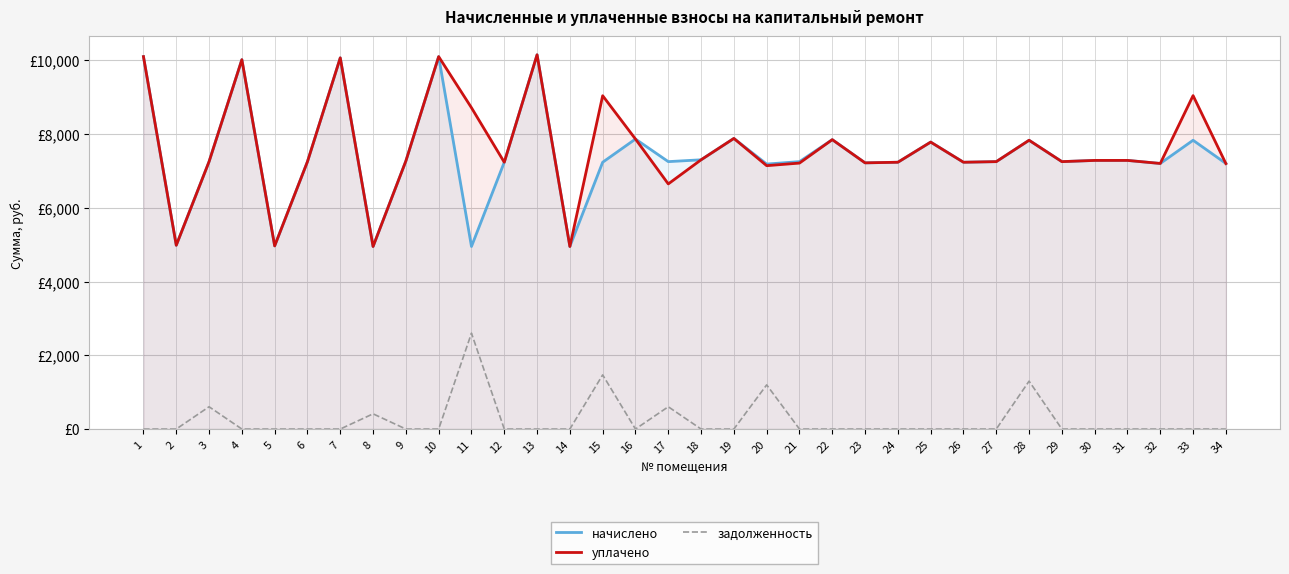

What is the difference between the maximum and minimum values in the начислено series?

5199.8